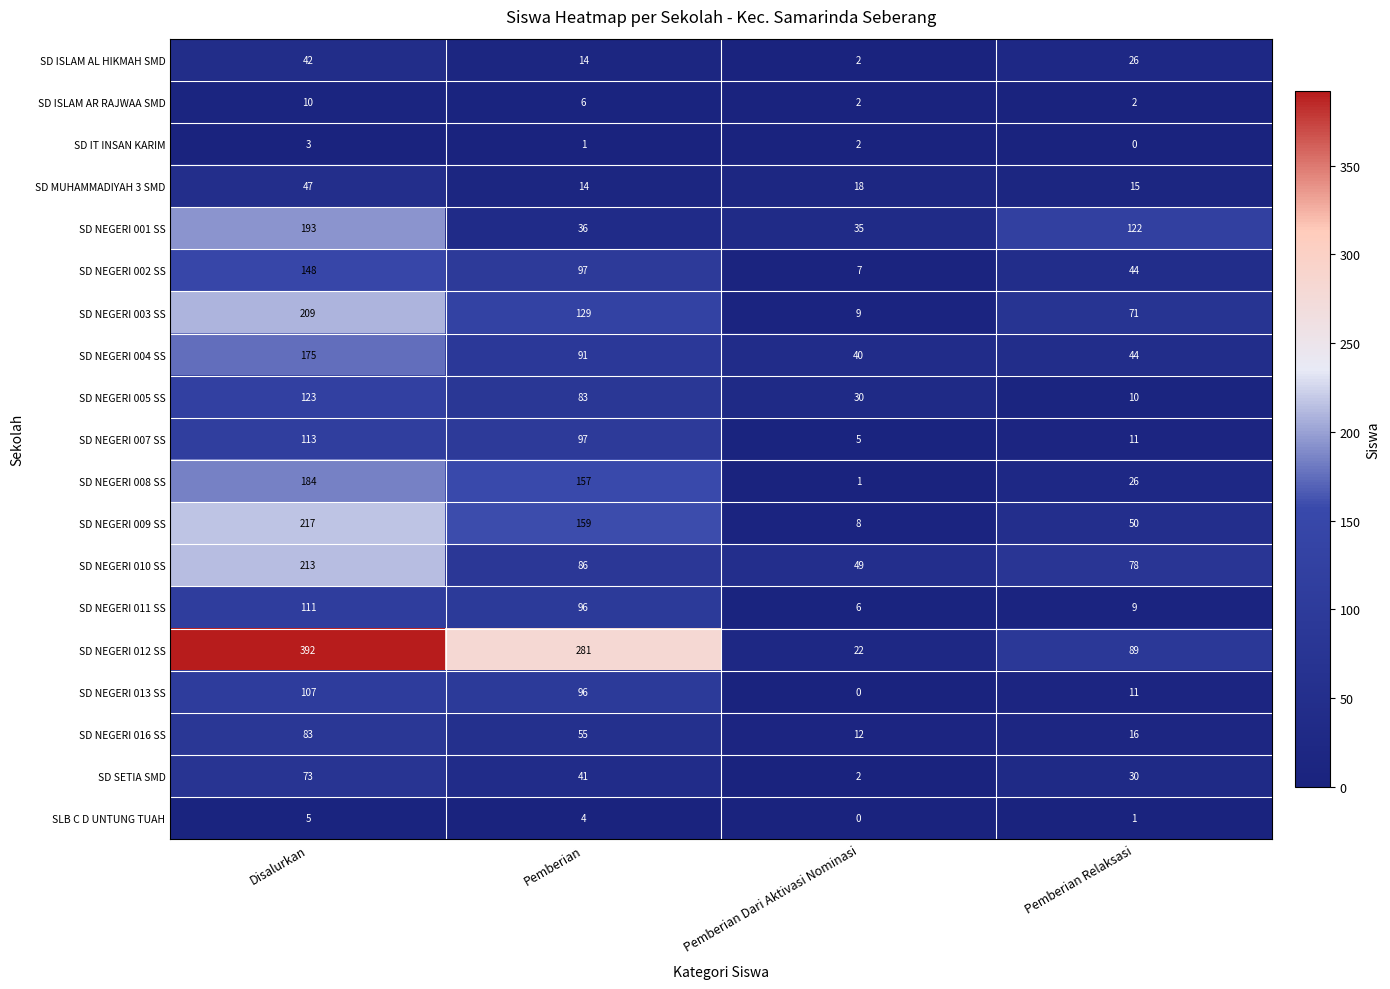

What value does the SD NEGERI 011 SS series have at Pemberian?

96